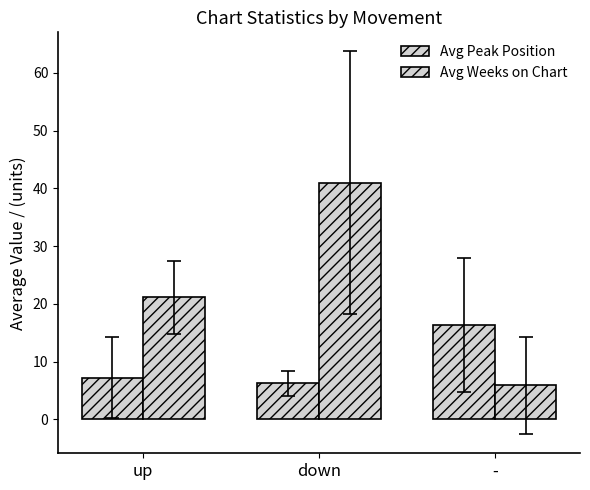

How many bars are there in each group?

2